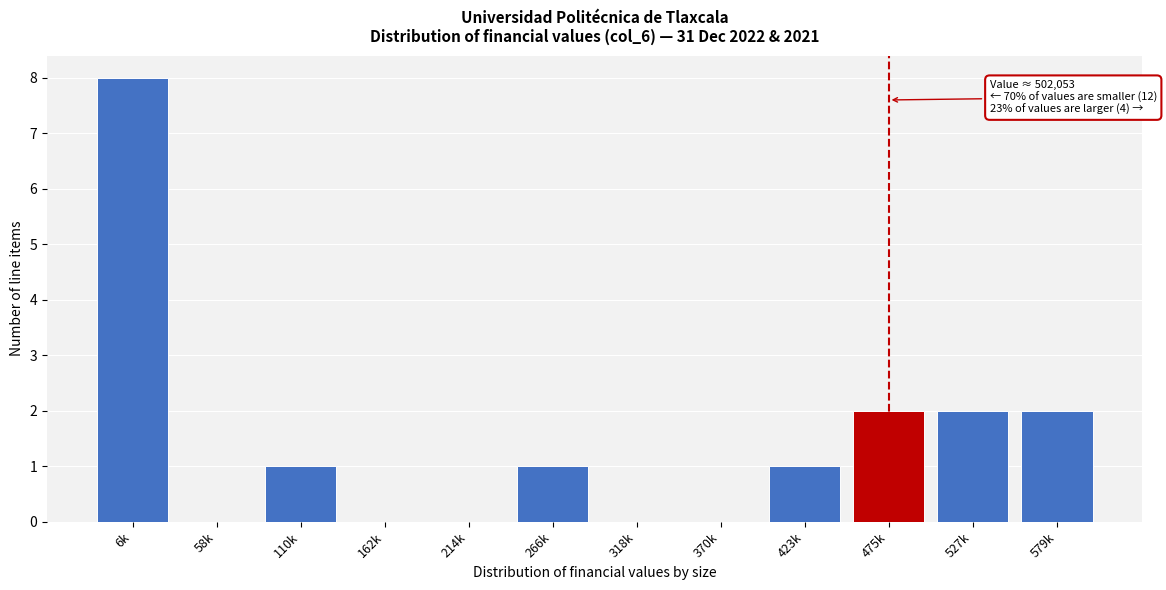

Reading left to right, transcribe all the data shown in this chart.

6k=8	58k=0	110k=1	162k=0	214k=0	266k=1	318k=0	370k=0	423k=1	475k=2	527k=2	579k=2